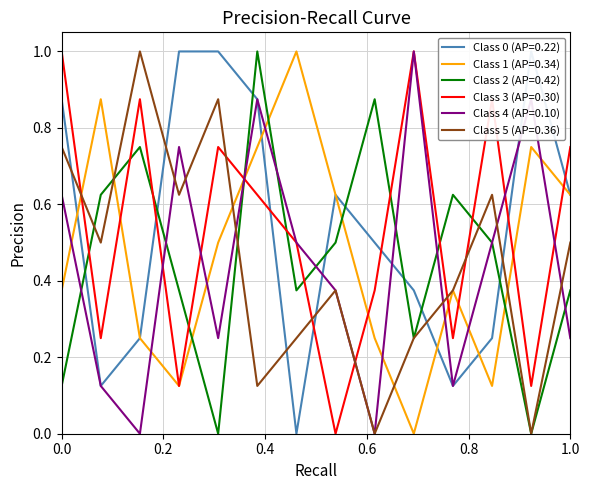

What is the difference between the highest and lowest values at 7?

0.9